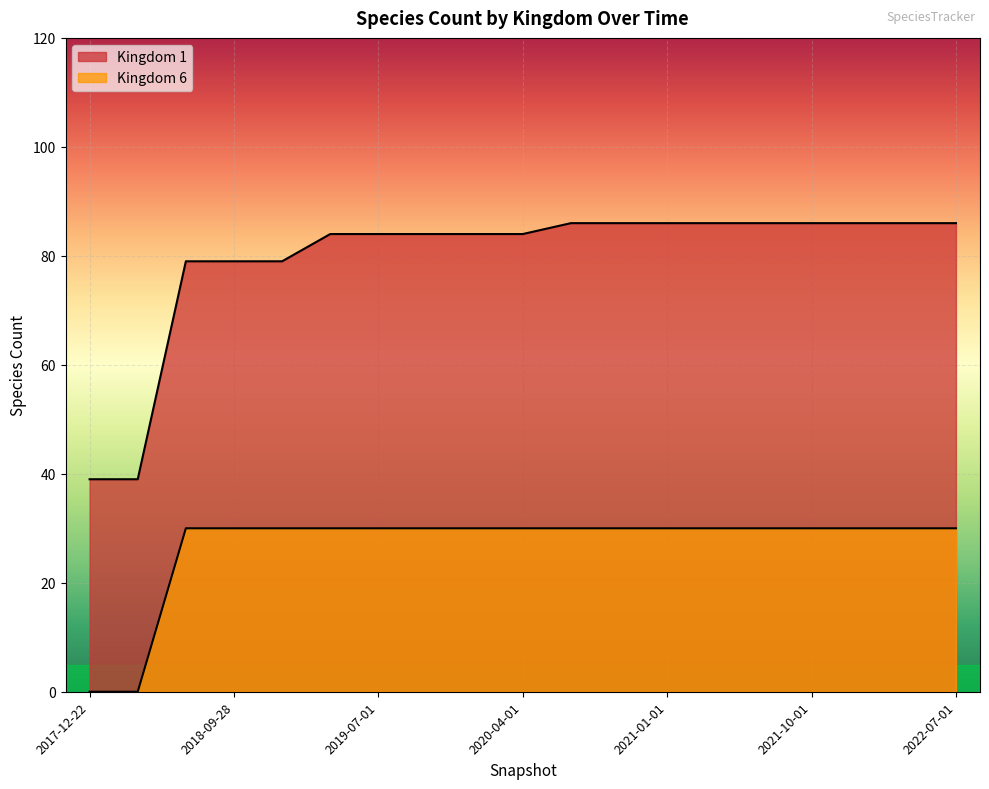

How many distinct data groups are displayed?

2